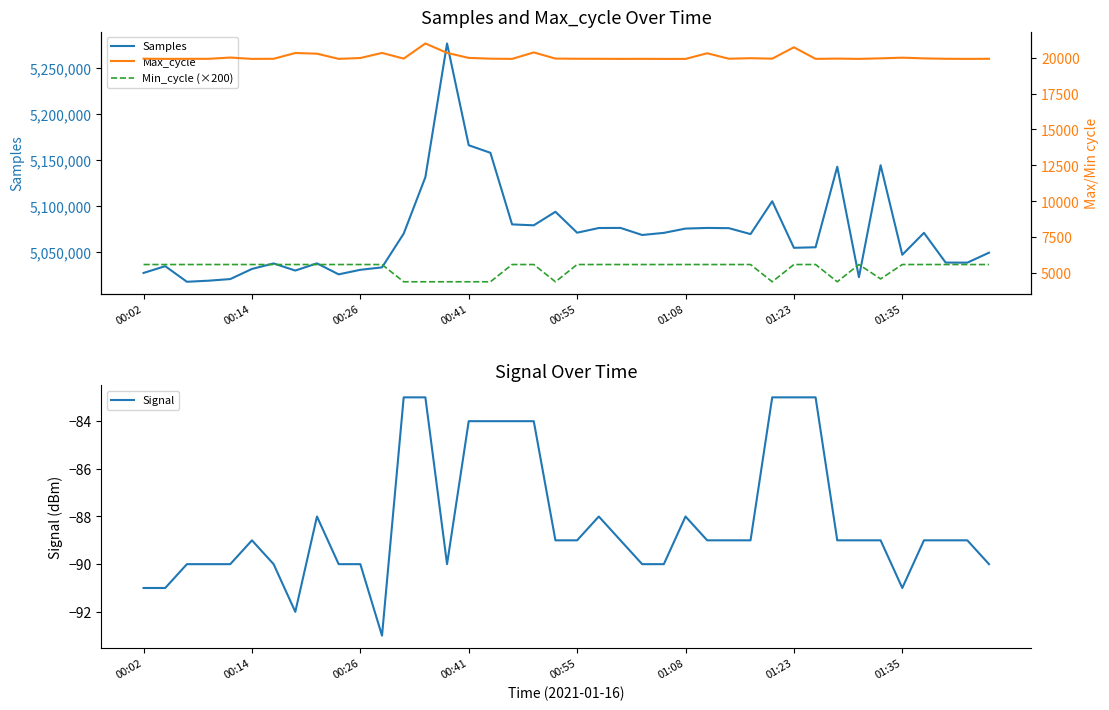

What is the lowest value of the Samples series?

5017096